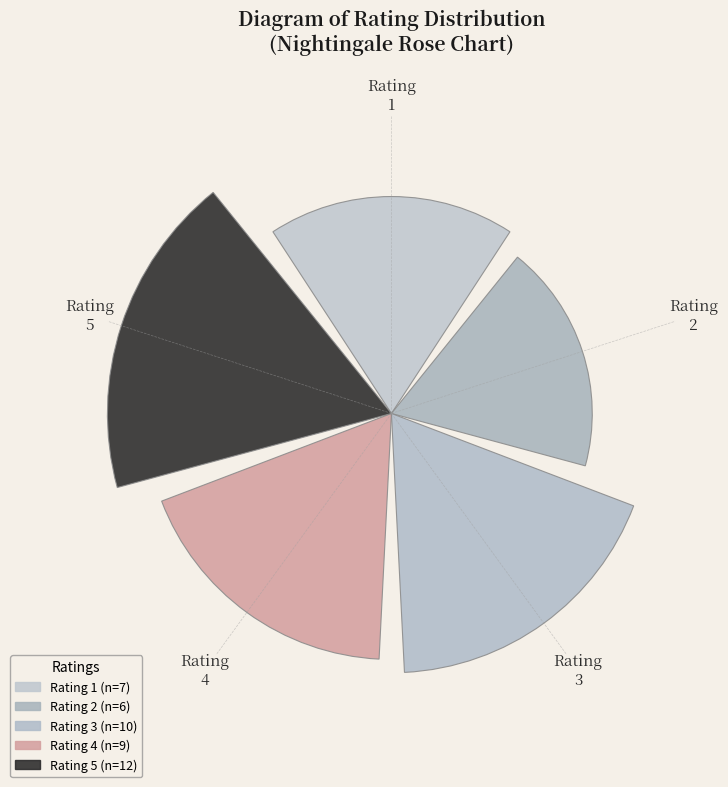

Does the chart contain stacked bars?

No